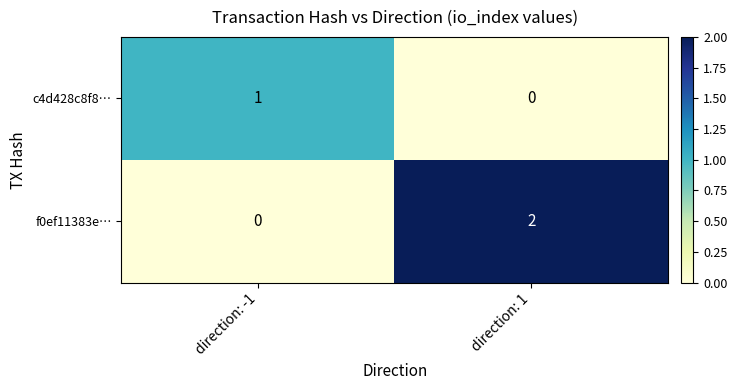

What is the difference between the highest and lowest values at direction: 1?

2